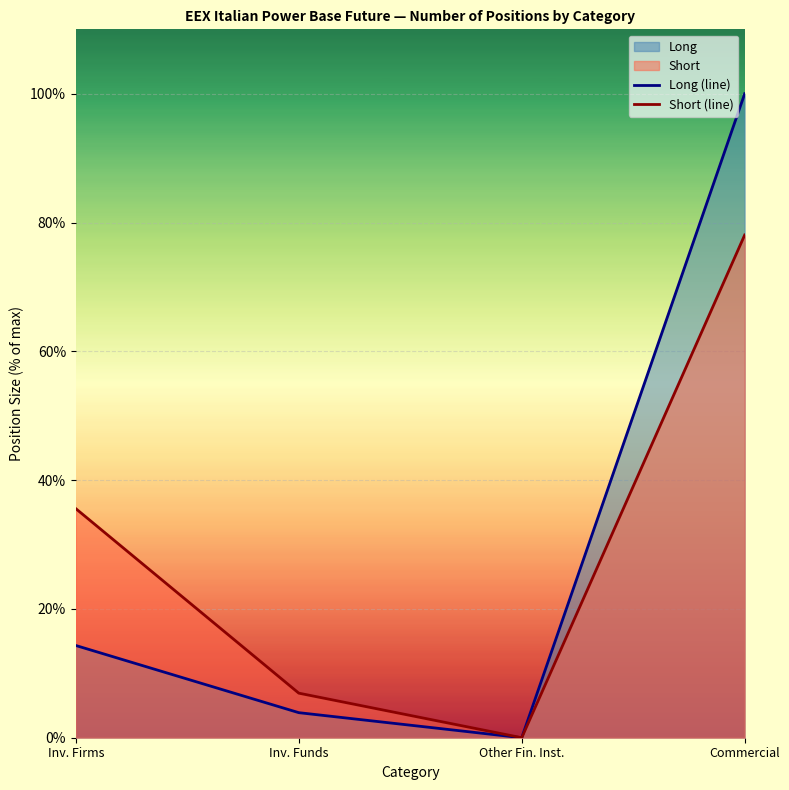

What position from the left is Other Fin. Inst.?

3